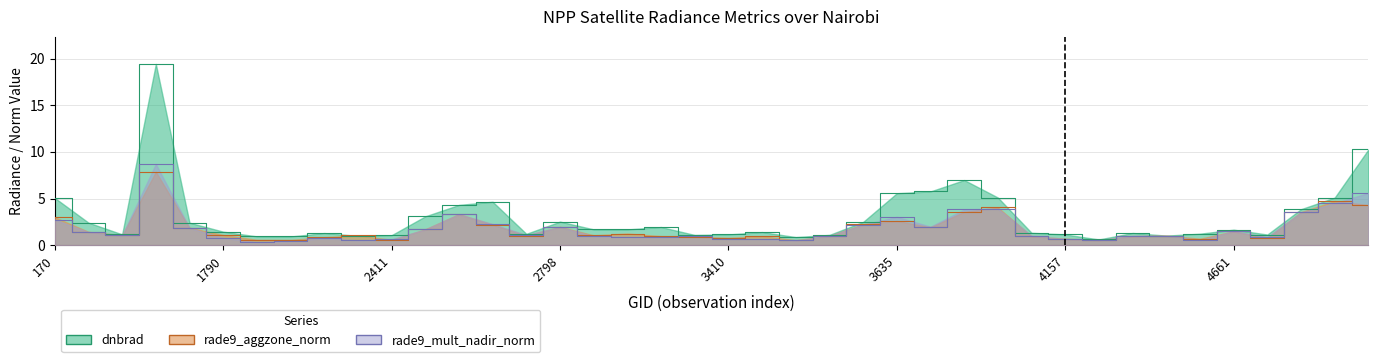

True or false: dnbrad has a value of 1.7 at 3338.

False